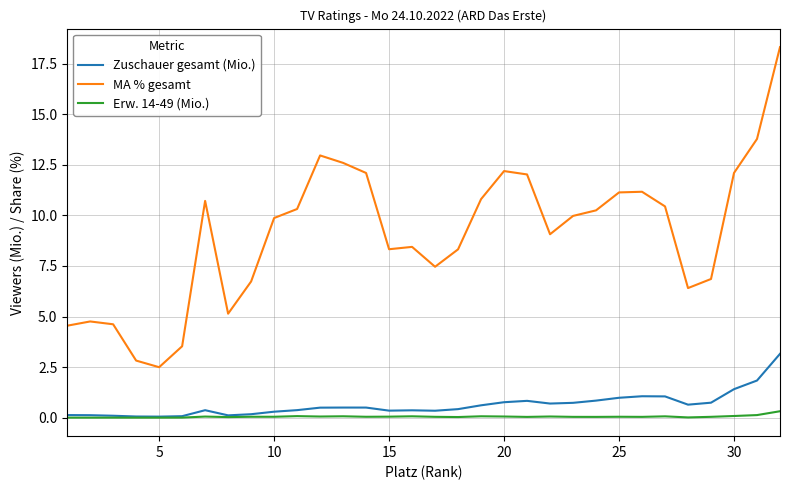

Which series has the largest range (max minus min)?

MA % gesamt